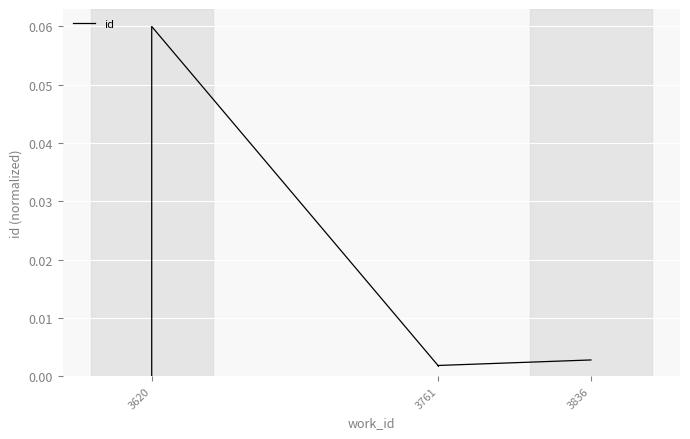

What is the difference between the maximum and minimum values?

0.1